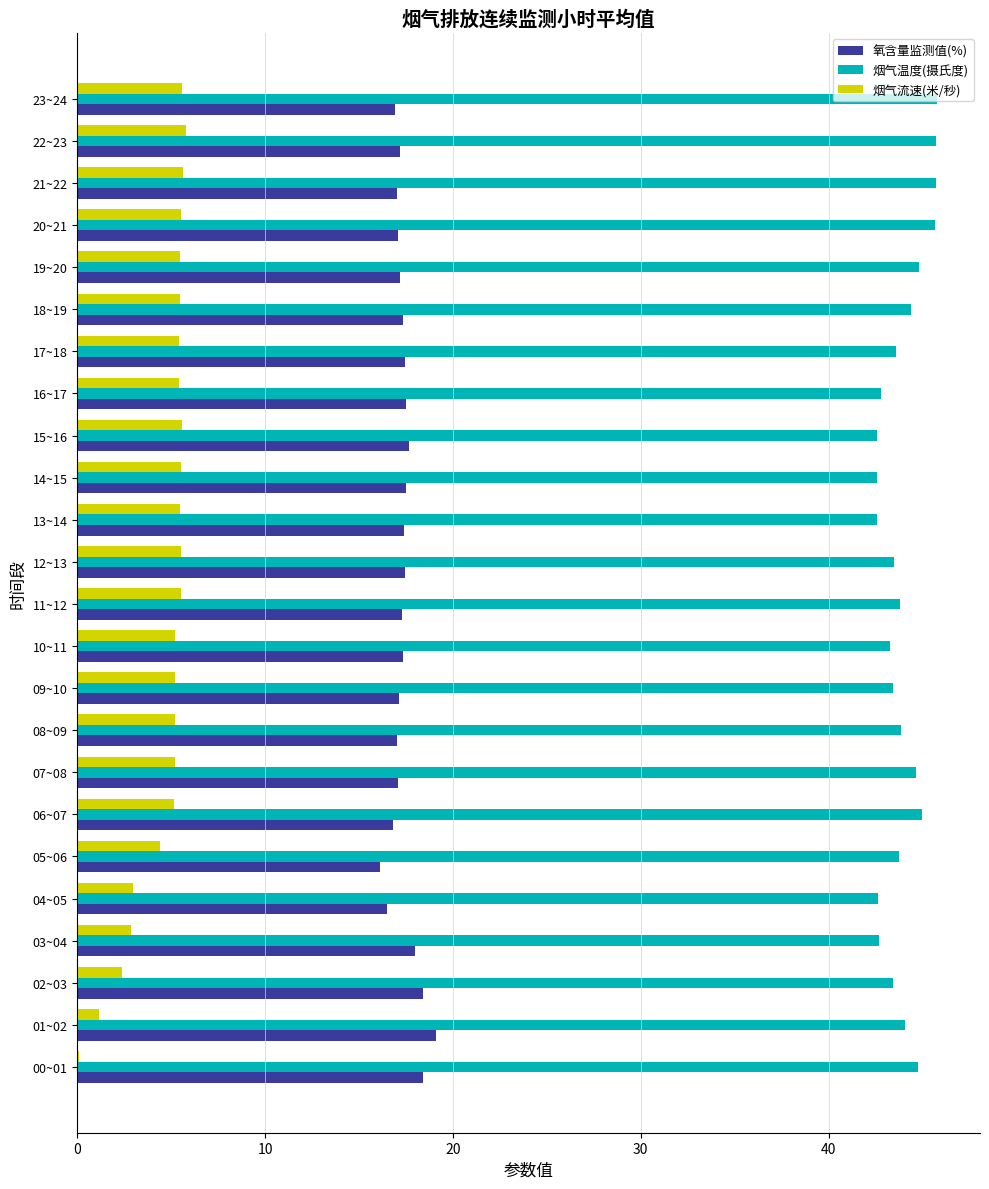

How many data points does each series have?

24